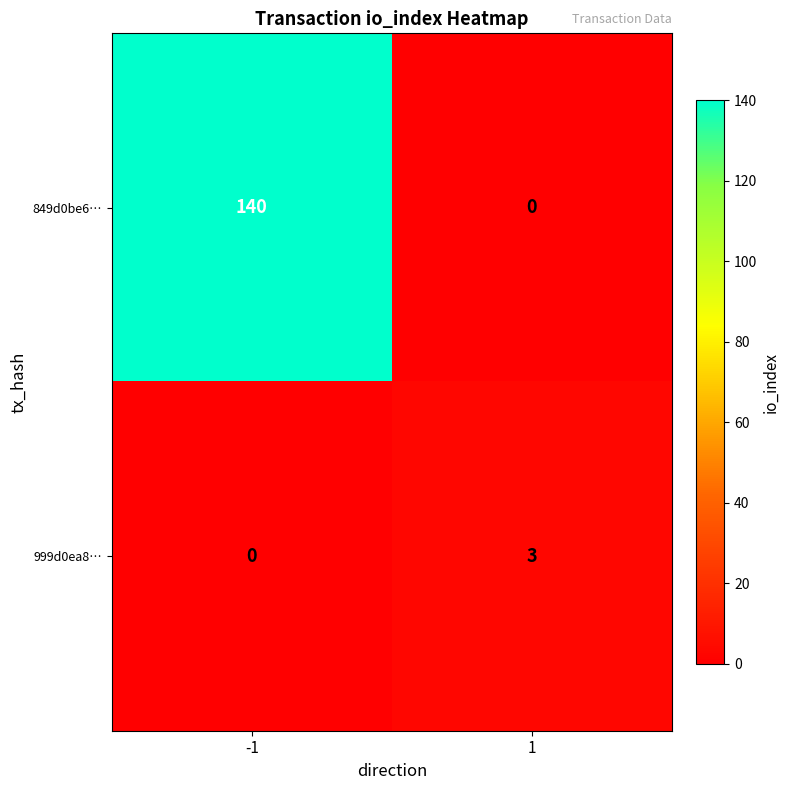

At which category does the chart reach its peak across all series?

-1